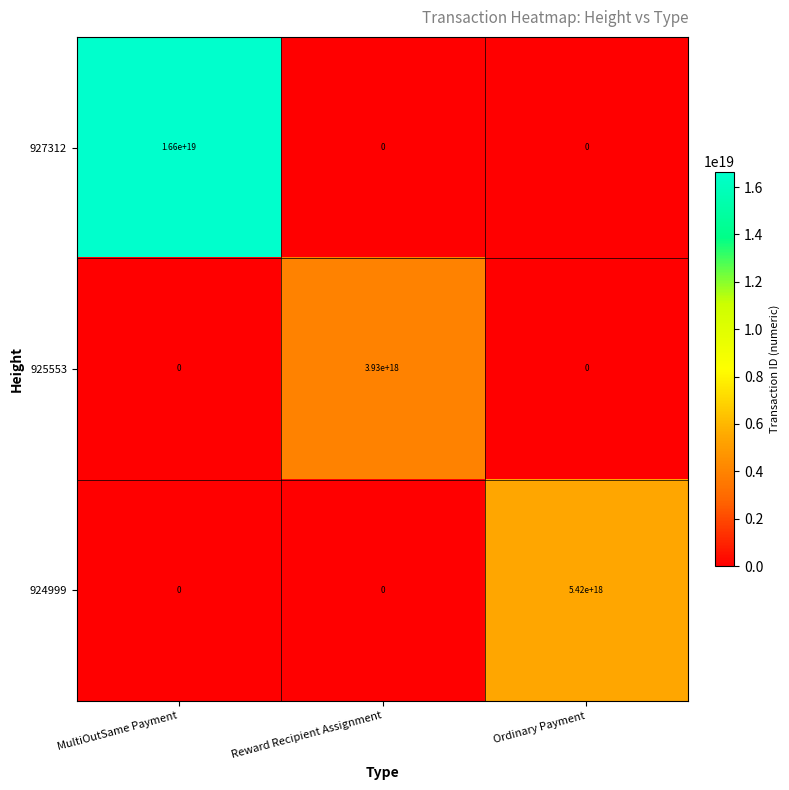

The 925553 series shows 6415084616366298112 at Reward Recipient Assignment. True or false?

False